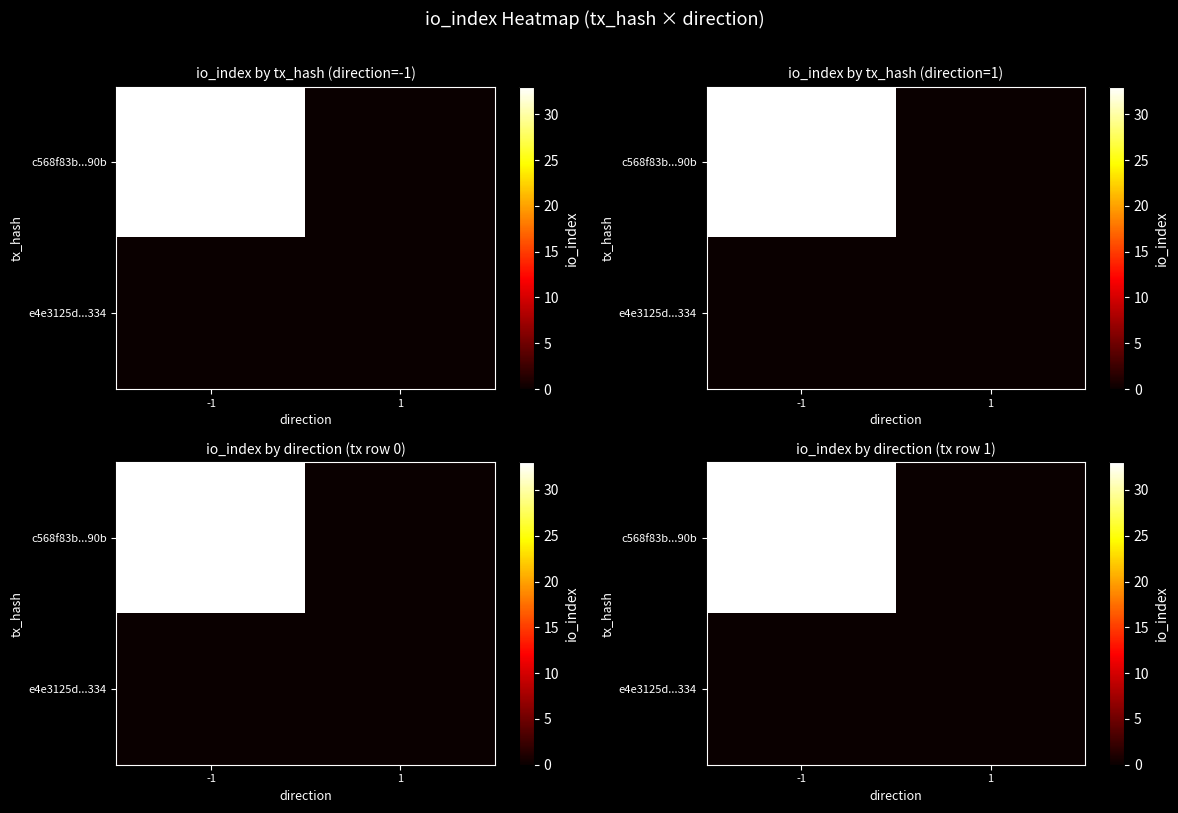

What is the maximum value for c568f83b...90b?

33